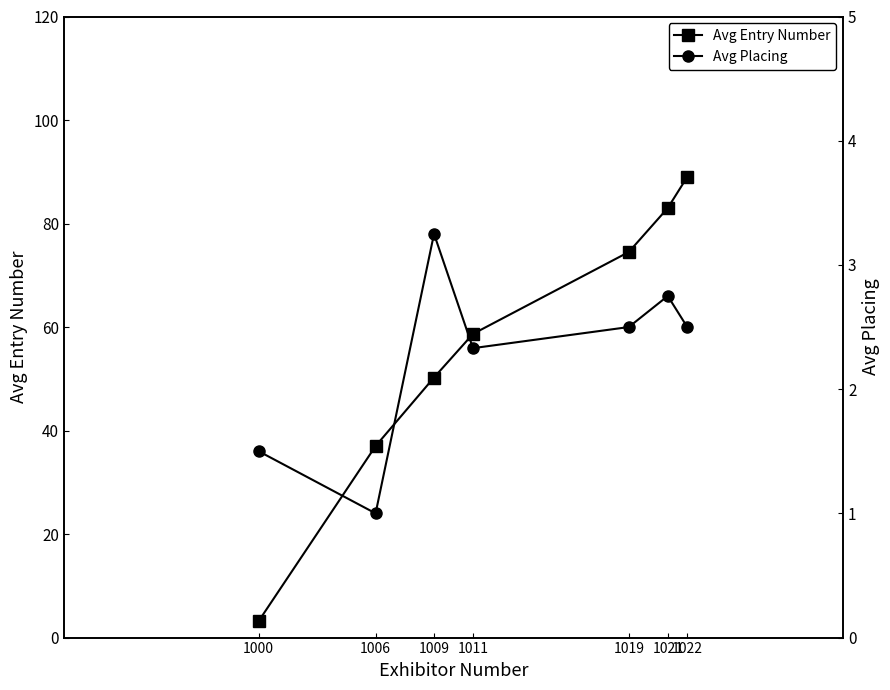

Which series has the widest spread of values?

Avg Entry Number